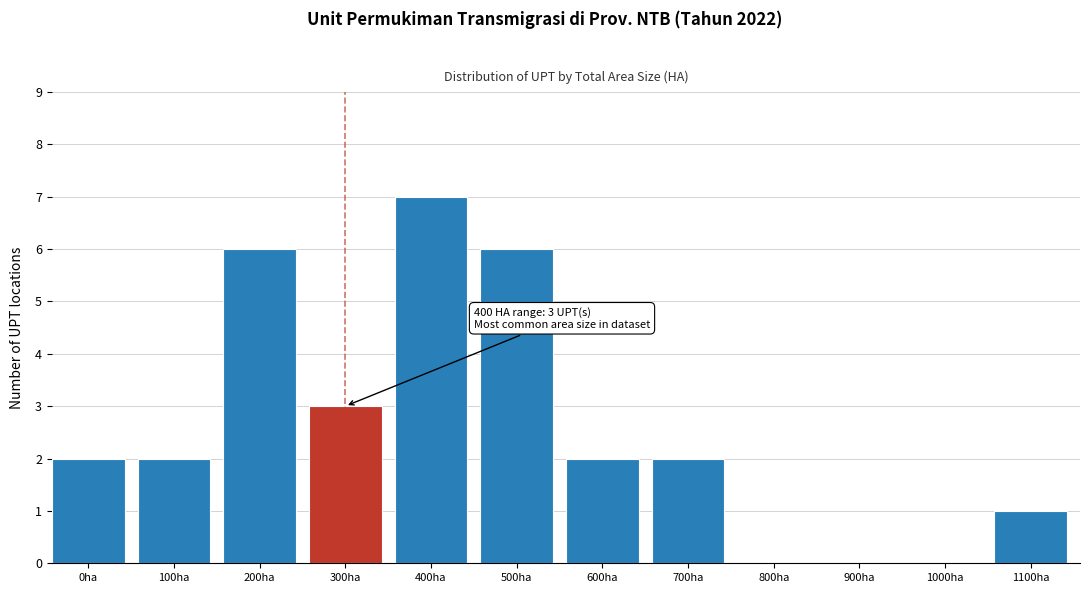

Reading left to right, extract all data points from this chart.

0ha=2	100ha=2	200ha=6	300ha=3	400ha=7	500ha=6	600ha=2	700ha=2	800ha=0	900ha=0	1000ha=0	1100ha=1